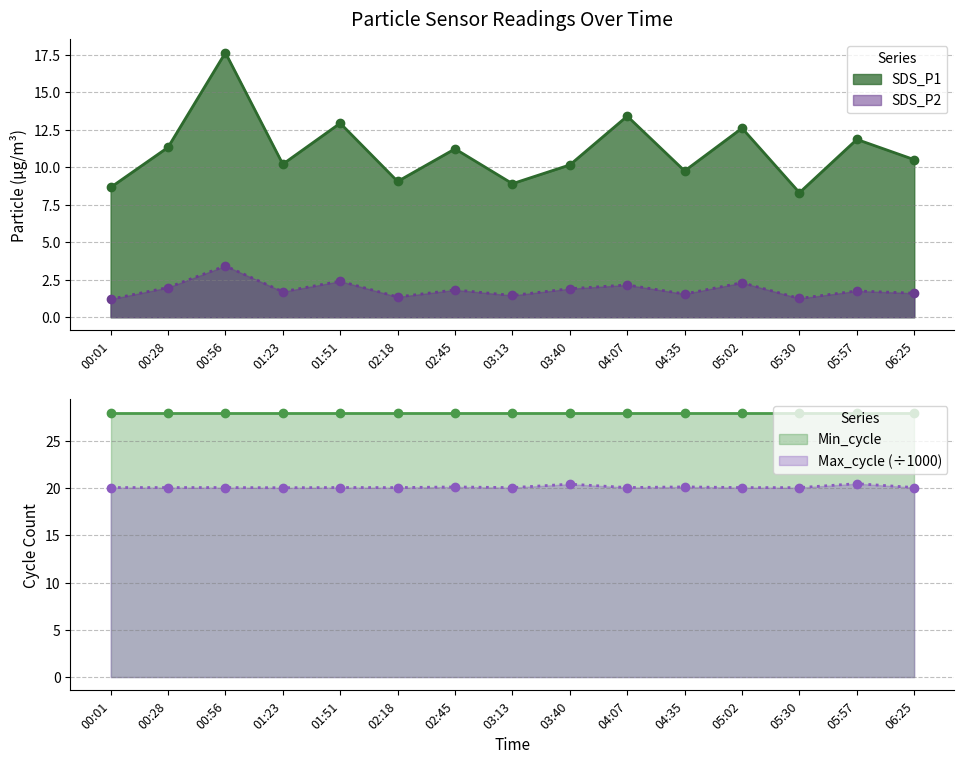

What is the value of the Max_cycle point at the 4th from the left?

20.0